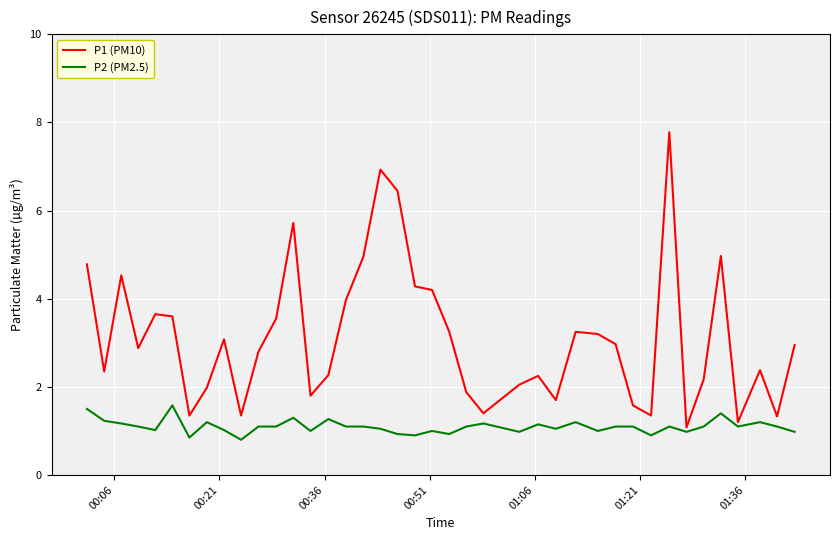

True or false: P1 (PM10) and P2 (PM2.5) intersect in this chart.

False